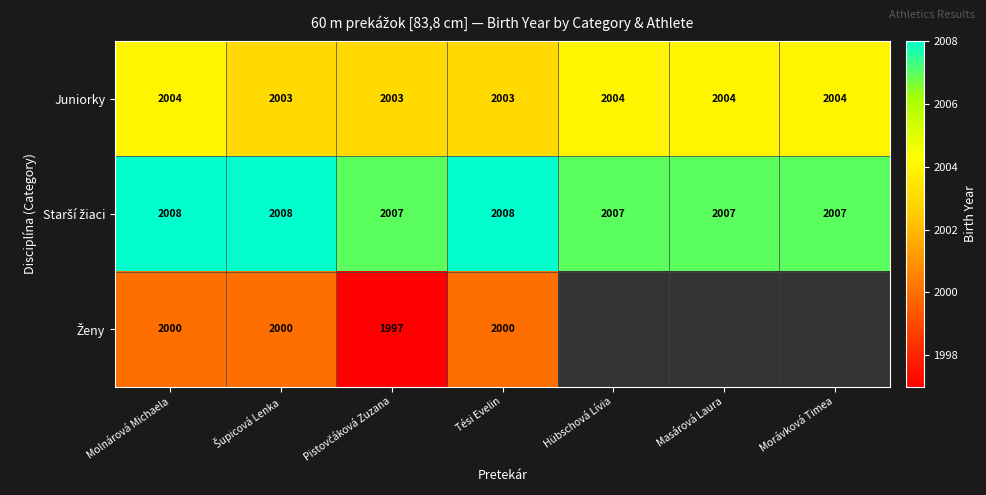

What is the smallest value displayed?

1997.0